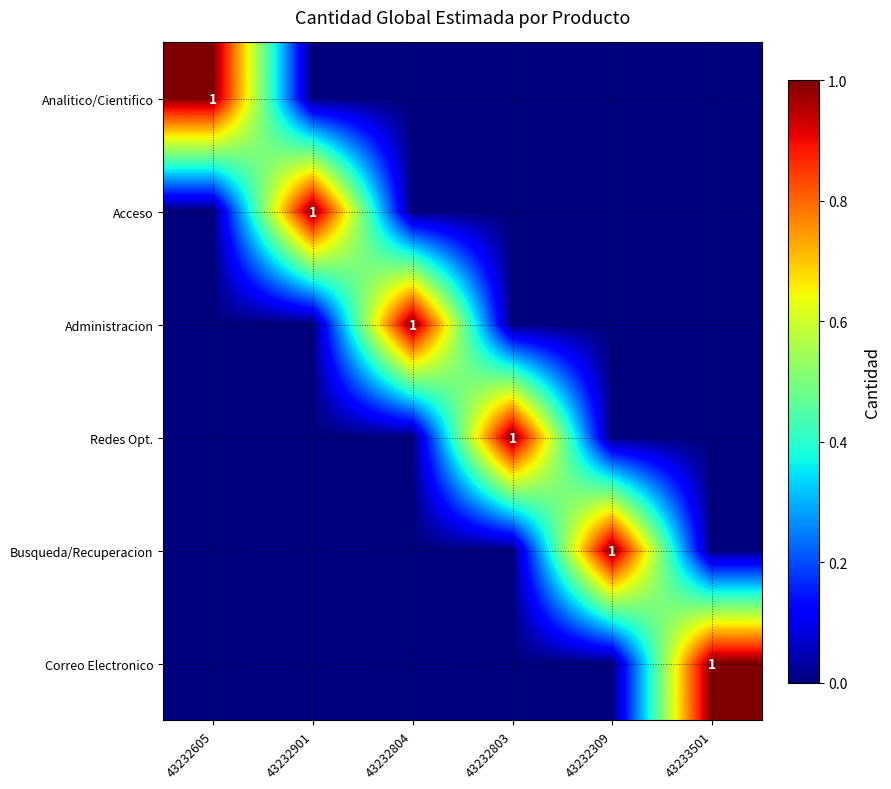

True or false: Busqueda/Recuperacion has a value of 1 at 43232309.

True